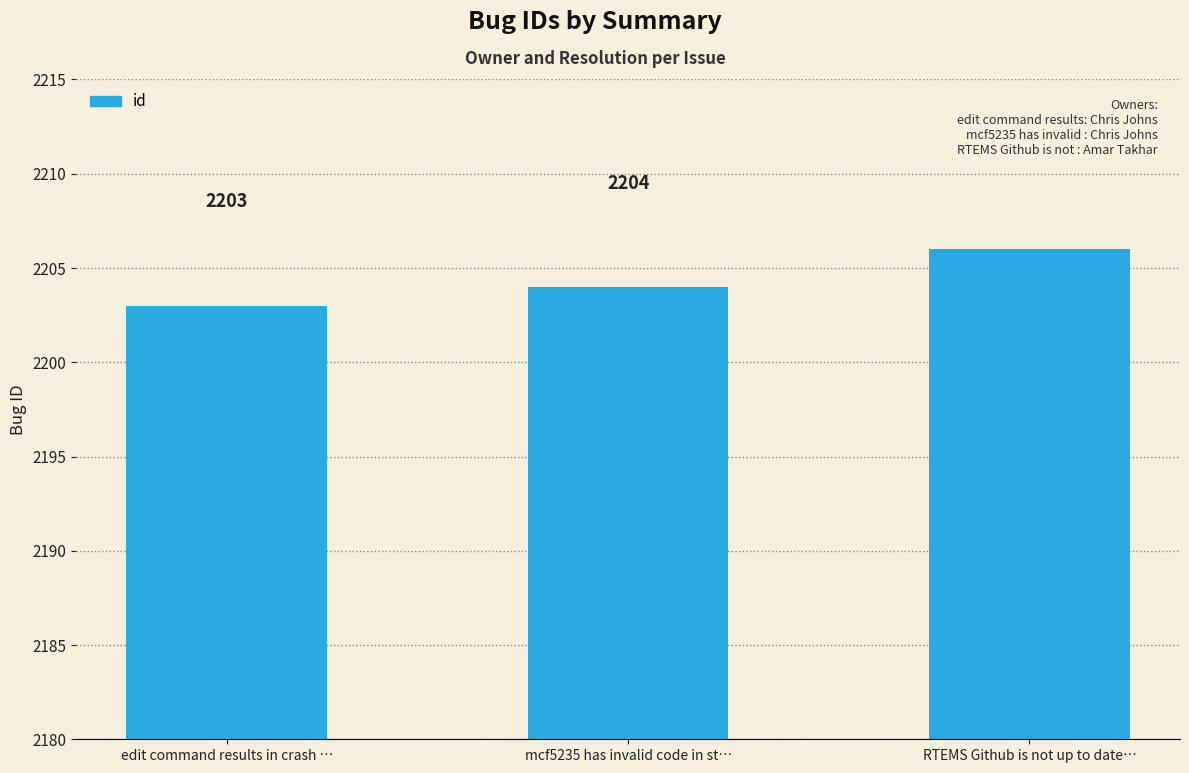

How many data points are less than 2204?

1